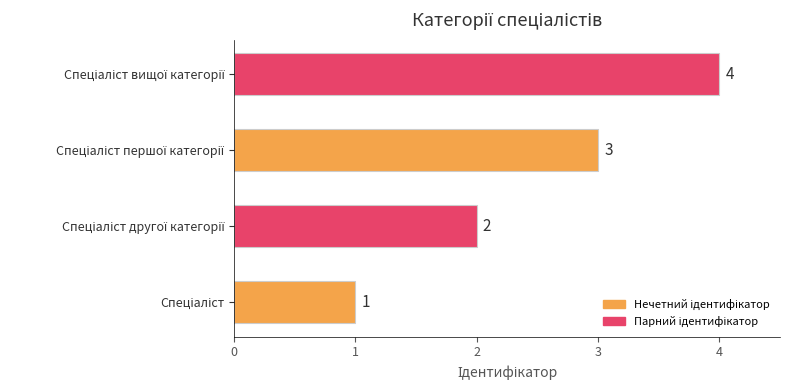

What is the maximum value shown in the chart?

4